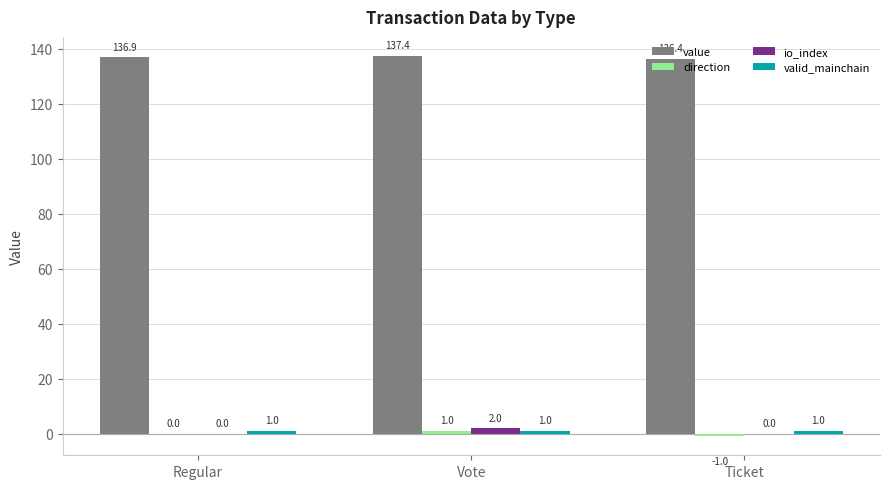

How many io_index values are between 0 and 2?

3